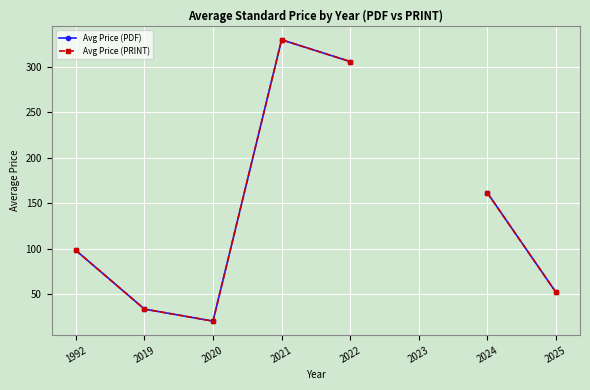

Where is the first local minimum for Avg Price (PDF)?

2020